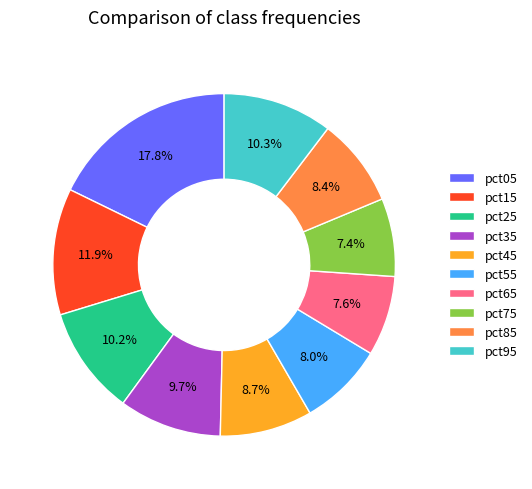

To the nearest percent, what portion does pct95 represent?

10%